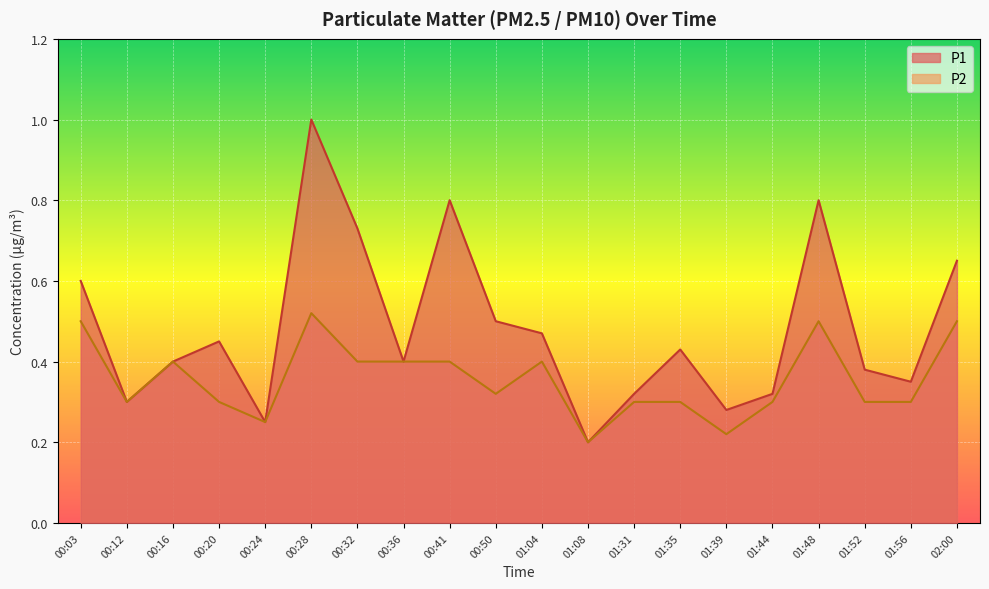

Rank the series by their maximum value, from highest to lowest.

P1, P2